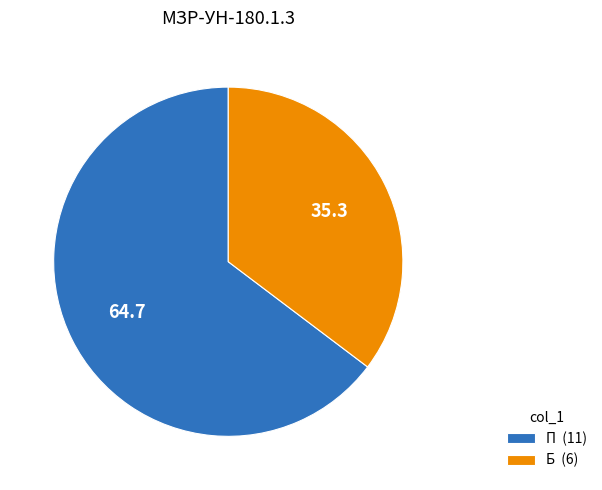

What is the ratio of the value at П to the value at Б?

1.8